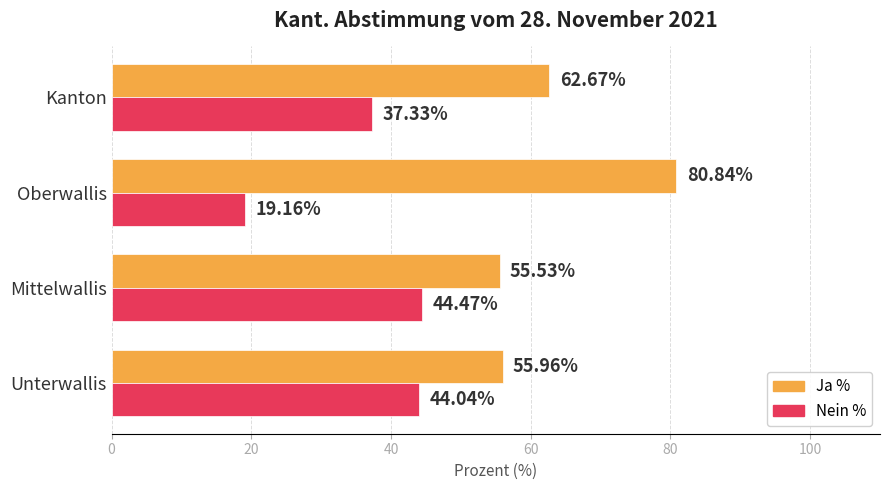

Where is Ja % nearest to the value 68?

Kanton